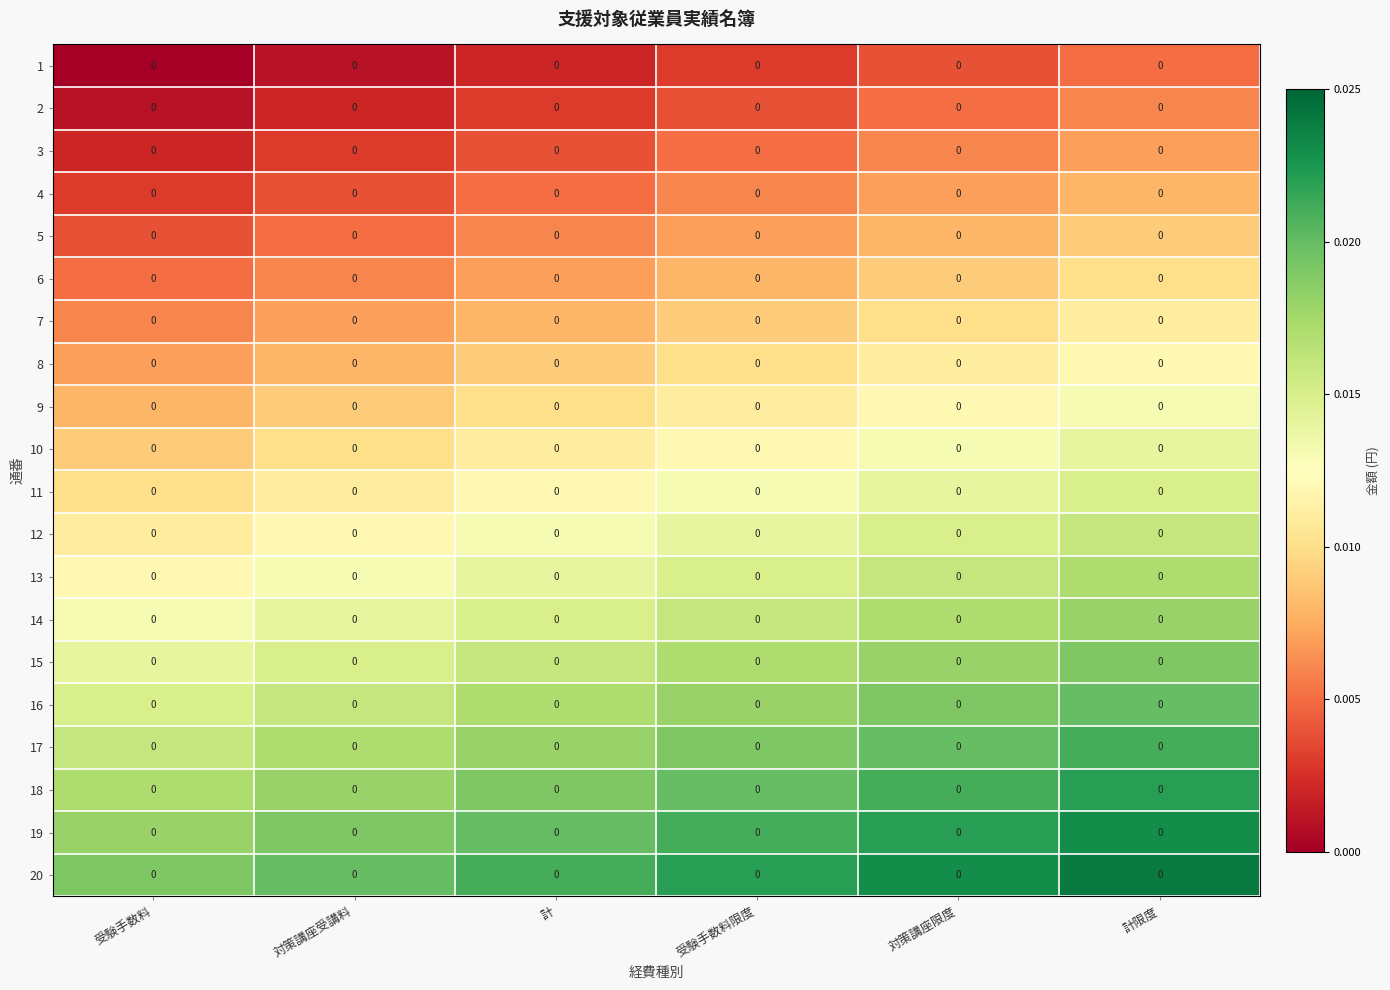

Reading left to right, list all the values displayed in this chart.

1: 受験手数料=0.0	対策講座受講料=0.0	計=0.0	受験手数料限度=0.0	対策講座限度=0.0	計限度=0.0
2: 受験手数料=0.0	対策講座受講料=0.0	計=0.0	受験手数料限度=0.0	対策講座限度=0.0	計限度=0.0
3: 受験手数料=0.0	対策講座受講料=0.0	計=0.0	受験手数料限度=0.0	対策講座限度=0.0	計限度=0.0
4: 受験手数料=0.0	対策講座受講料=0.0	計=0.0	受験手数料限度=0.0	対策講座限度=0.0	計限度=0.0
5: 受験手数料=0.0	対策講座受講料=0.0	計=0.0	受験手数料限度=0.0	対策講座限度=0.0	計限度=0.0
6: 受験手数料=0.0	対策講座受講料=0.0	計=0.0	受験手数料限度=0.0	対策講座限度=0.0	計限度=0.0
7: 受験手数料=0.0	対策講座受講料=0.0	計=0.0	受験手数料限度=0.0	対策講座限度=0.0	計限度=0.0
8: 受験手数料=0.0	対策講座受講料=0.0	計=0.0	受験手数料限度=0.0	対策講座限度=0.0	計限度=0.0
9: 受験手数料=0.0	対策講座受講料=0.0	計=0.0	受験手数料限度=0.0	対策講座限度=0.0	計限度=0.0
10: 受験手数料=0.0	対策講座受講料=0.0	計=0.0	受験手数料限度=0.0	対策講座限度=0.0	計限度=0.0
11: 受験手数料=0.0	対策講座受講料=0.0	計=0.0	受験手数料限度=0.0	対策講座限度=0.0	計限度=0.0
12: 受験手数料=0.0	対策講座受講料=0.0	計=0.0	受験手数料限度=0.0	対策講座限度=0.0	計限度=0.0
13: 受験手数料=0.0	対策講座受講料=0.0	計=0.0	受験手数料限度=0.0	対策講座限度=0.0	計限度=0.0
14: 受験手数料=0.0	対策講座受講料=0.0	計=0.0	受験手数料限度=0.0	対策講座限度=0.0	計限度=0.0
15: 受験手数料=0.0	対策講座受講料=0.0	計=0.0	受験手数料限度=0.0	対策講座限度=0.0	計限度=0.0
16: 受験手数料=0.0	対策講座受講料=0.0	計=0.0	受験手数料限度=0.0	対策講座限度=0.0	計限度=0.0
17: 受験手数料=0.0	対策講座受講料=0.0	計=0.0	受験手数料限度=0.0	対策講座限度=0.0	計限度=0.0
18: 受験手数料=0.0	対策講座受講料=0.0	計=0.0	受験手数料限度=0.0	対策講座限度=0.0	計限度=0.0
19: 受験手数料=0.0	対策講座受講料=0.0	計=0.0	受験手数料限度=0.0	対策講座限度=0.0	計限度=0.0
20: 受験手数料=0.0	対策講座受講料=0.0	計=0.0	受験手数料限度=0.0	対策講座限度=0.0	計限度=0.0